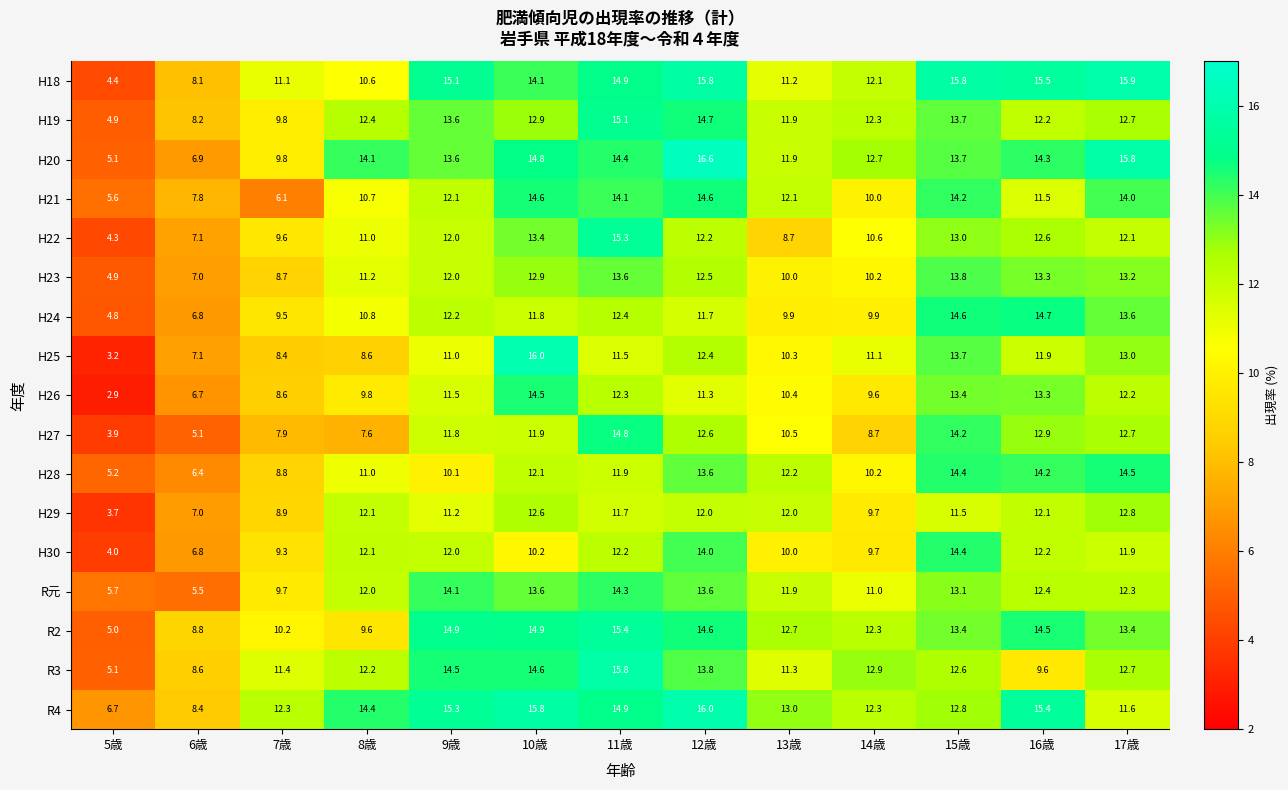

Which label corresponds to the smallest value in the chart?

5歳